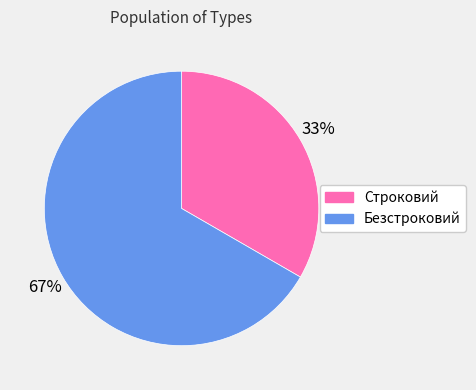

Which slice is the largest?

Безстроковий